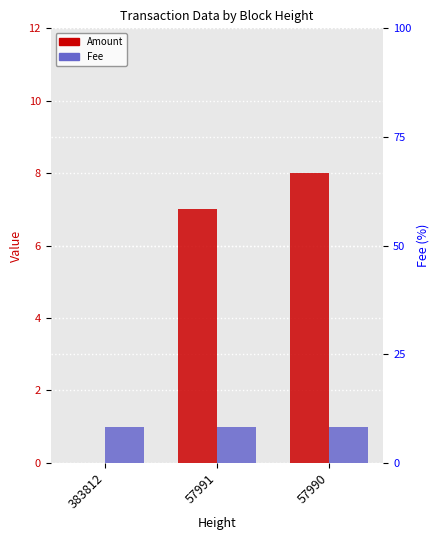

The Fee series shows 1 at 383812. True or false?

True